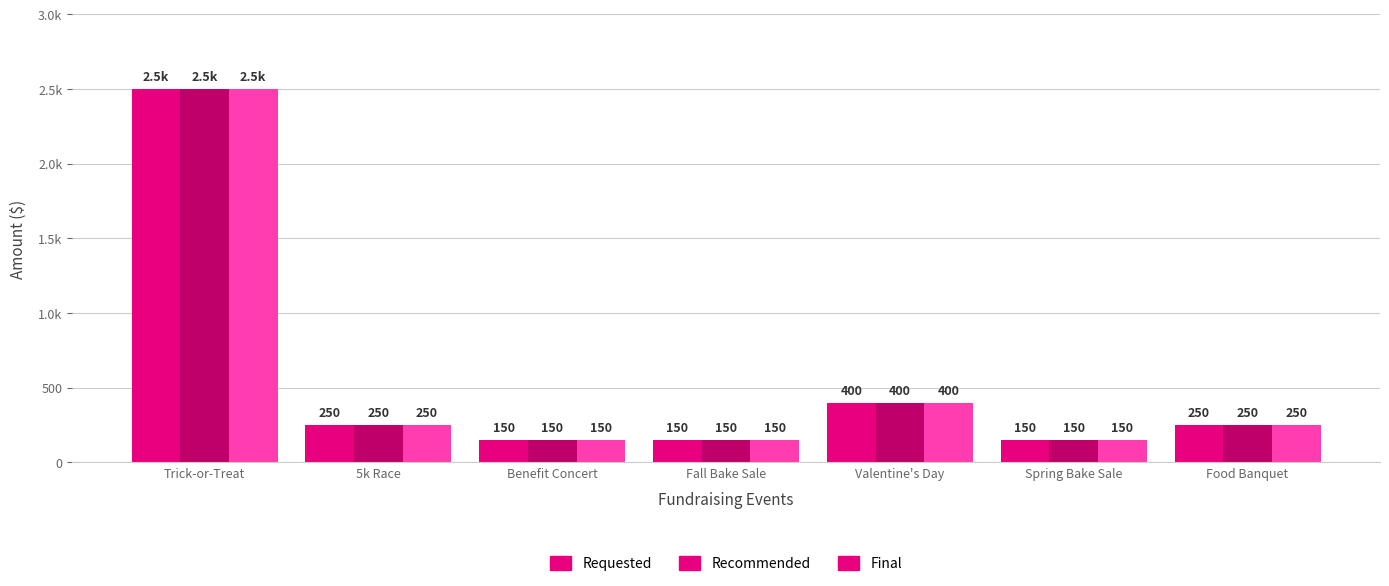

What value does the Final series have at 5k Race, to the nearest 100?

200